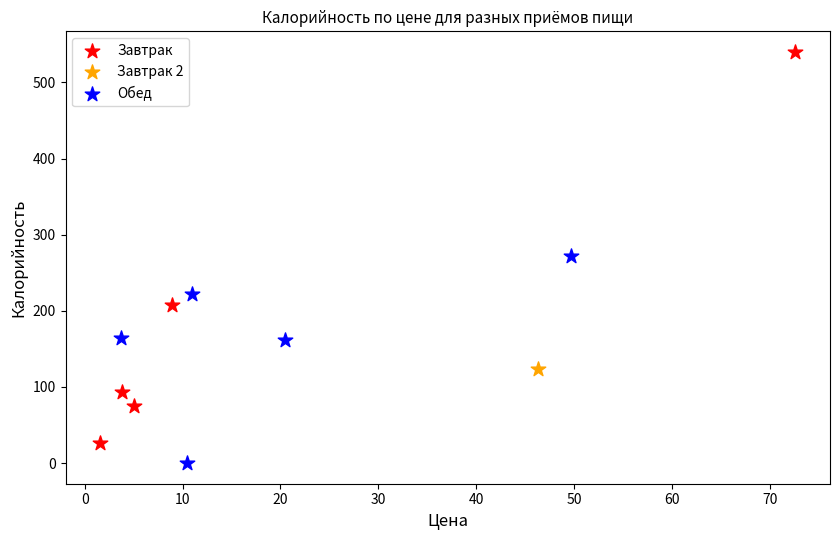

What are all the series names shown in the legend?

Завтрак, Завтрак 2, Обед